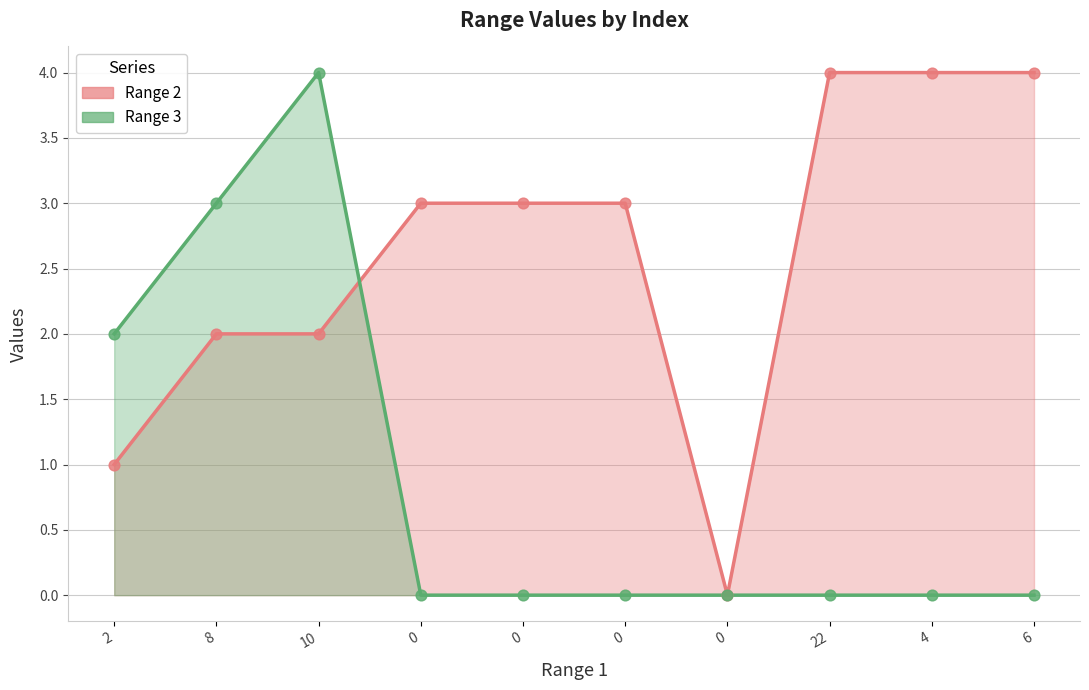

What are all the series names shown in the legend?

Range 2, Range 3